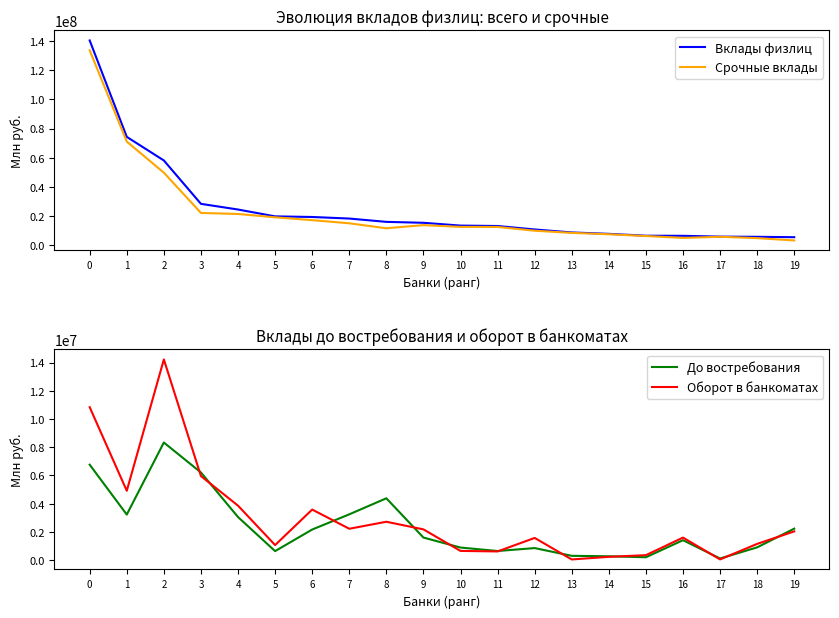

Reading right to left, what are all the values shown in this chart?

Вклады физлиц: 5671861	5930640	6066030	6599710	6683951	7955907	8920214	10950841	13321700	13610735	15517517	16154509	18419885	19488739	19910699	24596381	28471478	58142563	74269508	140211871
Срочные вклады: 3439744	5024613	5949296	5186085	6478817	7681453	8614035	10095919	12675015	12718269	13916680	11771795	15175444	17320047	19271299	21543129	22260964	49809769	71041810	133449509
До востребования: 2232117	906027	116734	1413625	205134	274454	306179	854922	646685	892466	1600837	4382714	3244441	2168692	639400	3053252	6210514	8332794	3227698	6762362
Оборот в банкоматах: 2037616	1152068	51173	1597779	353029	233642	48894	1573705	616600	653899	2179176	2719842	2223965	3583108	1067502	3859249	5956433	14216753	4913510	10835529